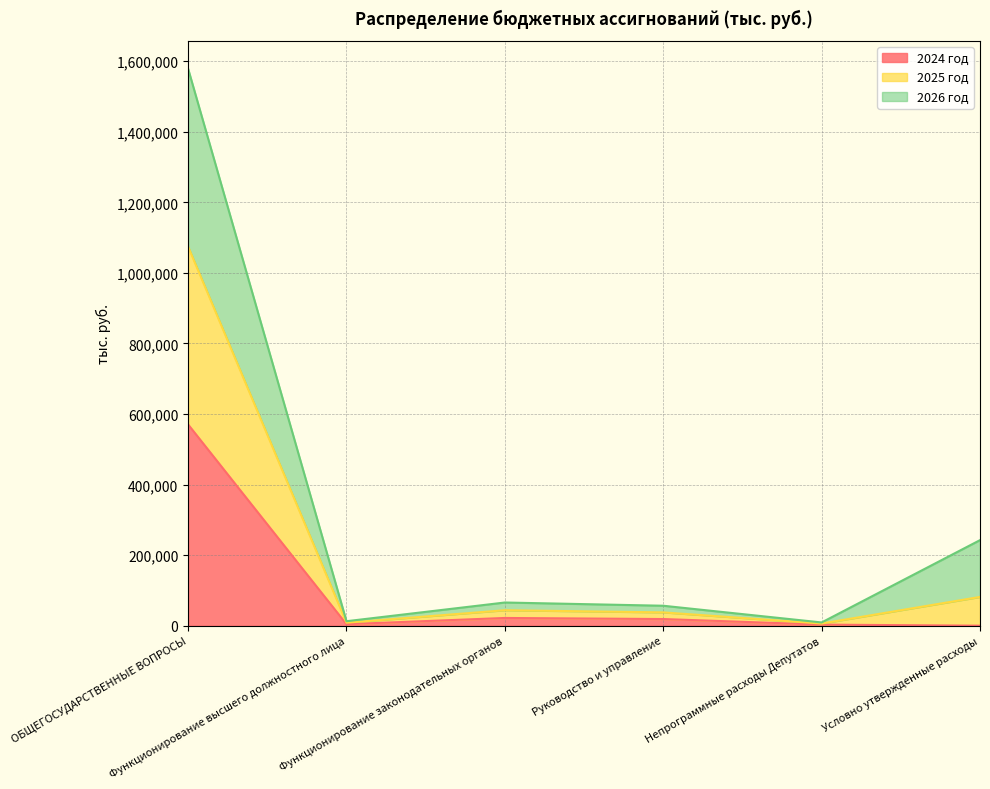

Is the value of 2024 год at Непрограммные расходы Депутатов greater than the value of 2025 год at ОБЩЕГОСУДАРСТВЕННЫЕ ВОПРОСЫ?

No